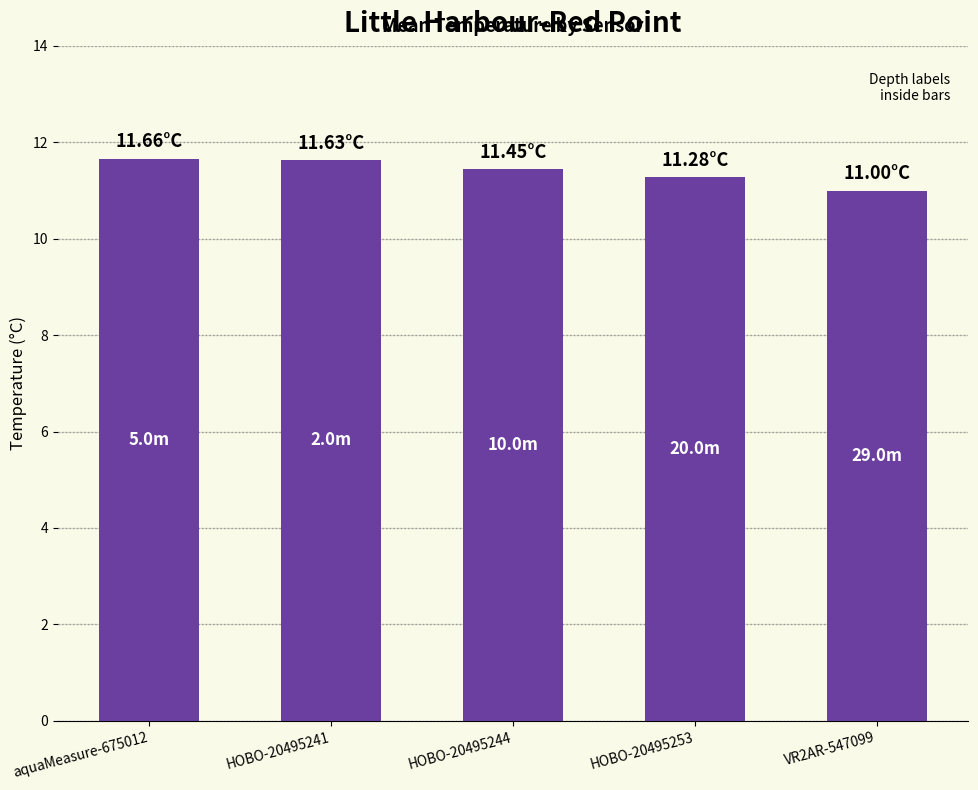

Does the chart contain any negative values?

No